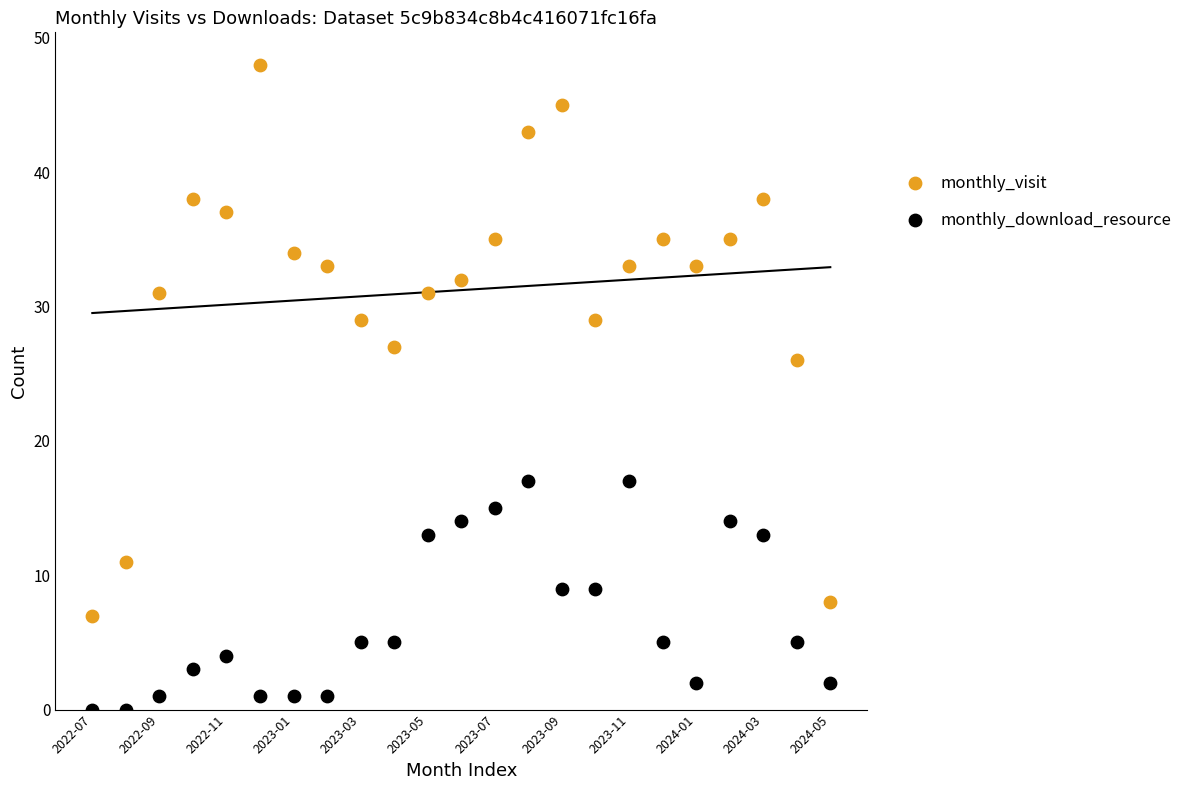

Which series contains the highest Y value?

monthly_visit